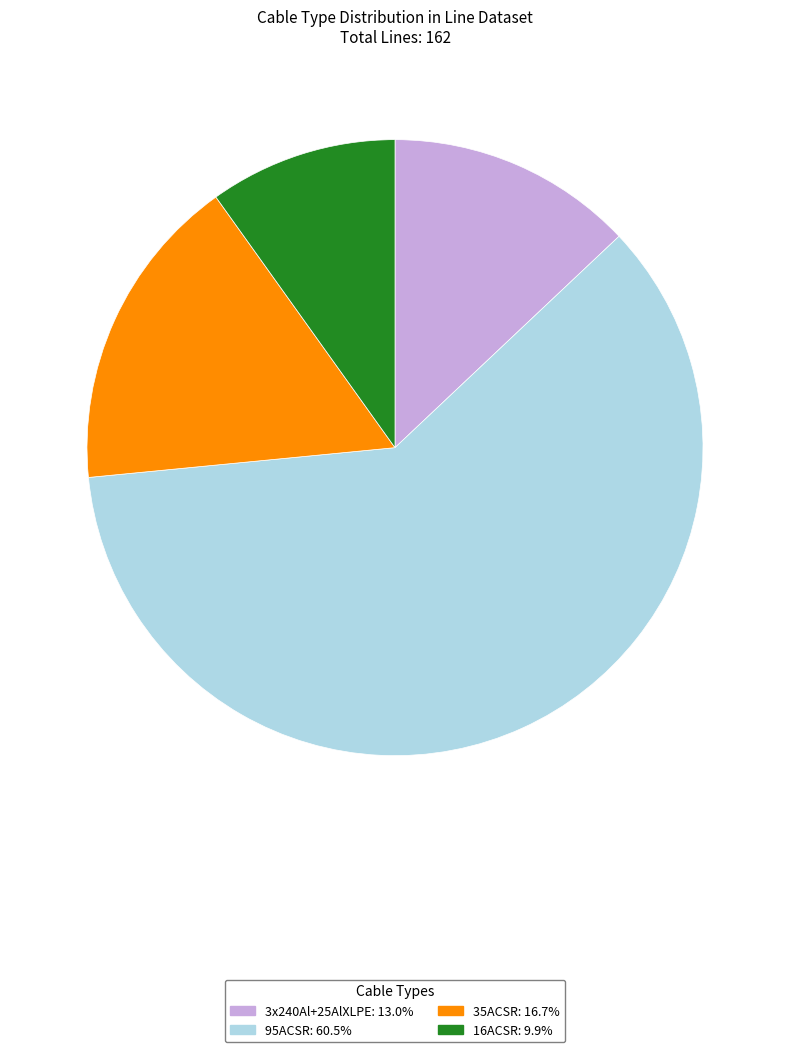

Approximately how many times larger is the value at 35ACSR compared to 3x240Al+25AlXLPE?

1.3